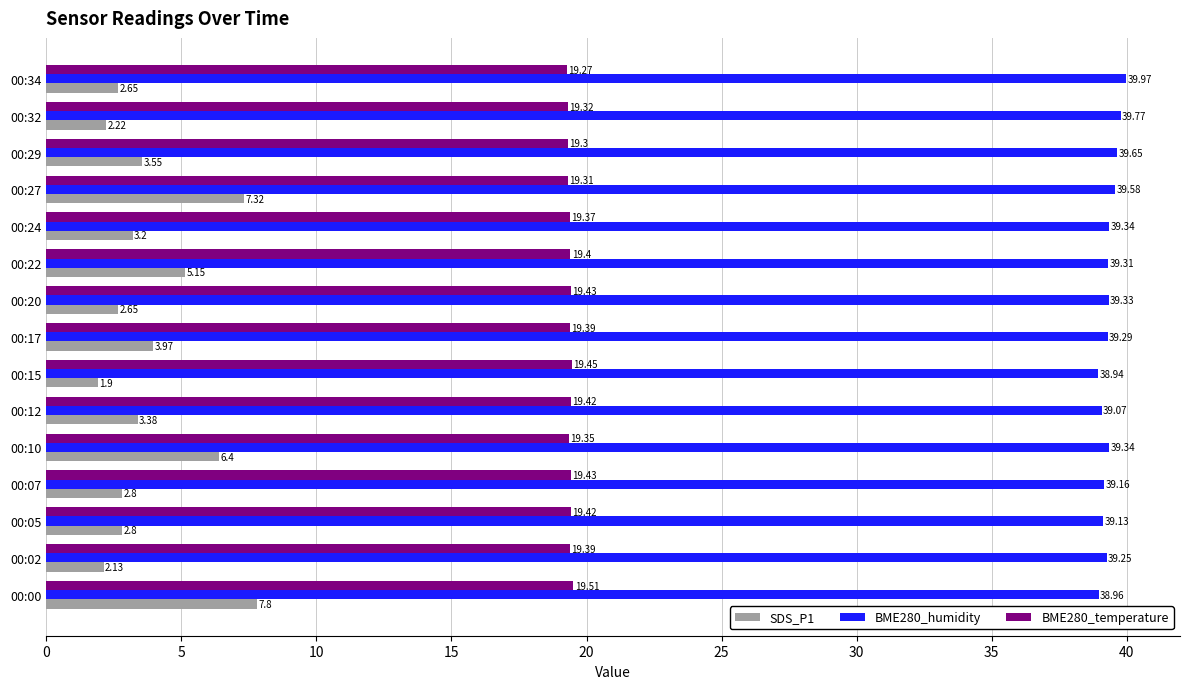

At which label is SDS_P1 closest to 4?

00:17